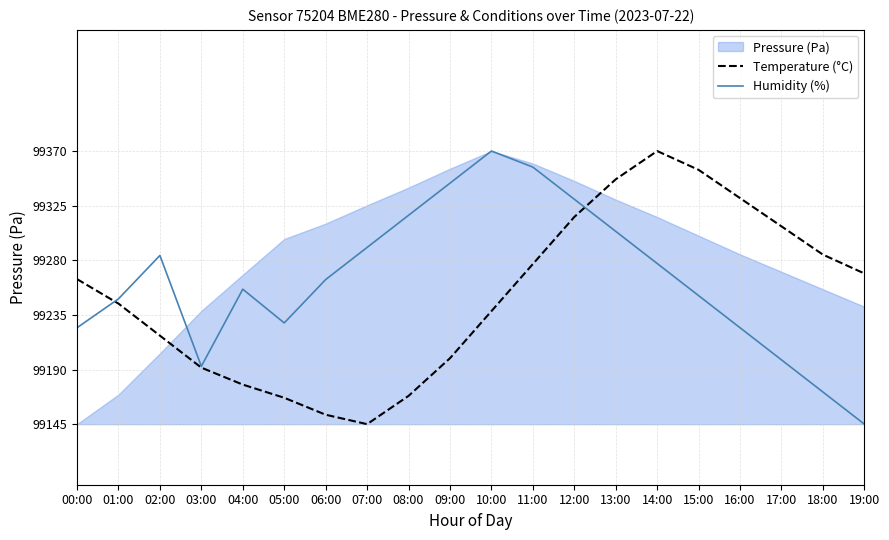

True or false: Temperature (°C) and Humidity (%) intersect in this chart.

True